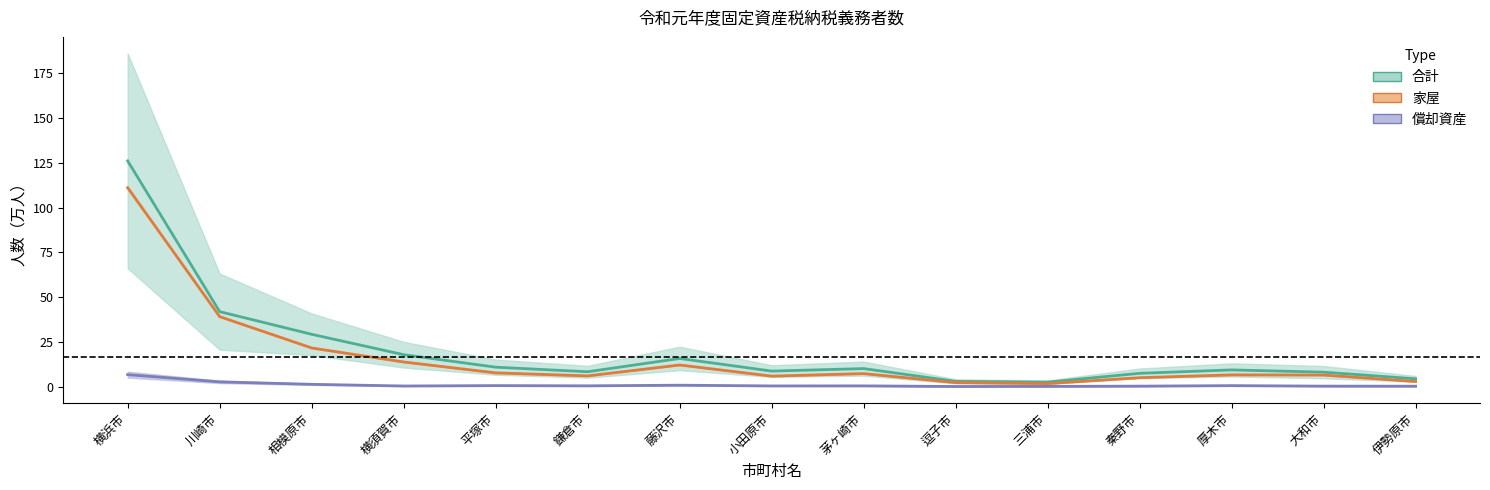

At which category is the sum across all series the highest?

横浜市